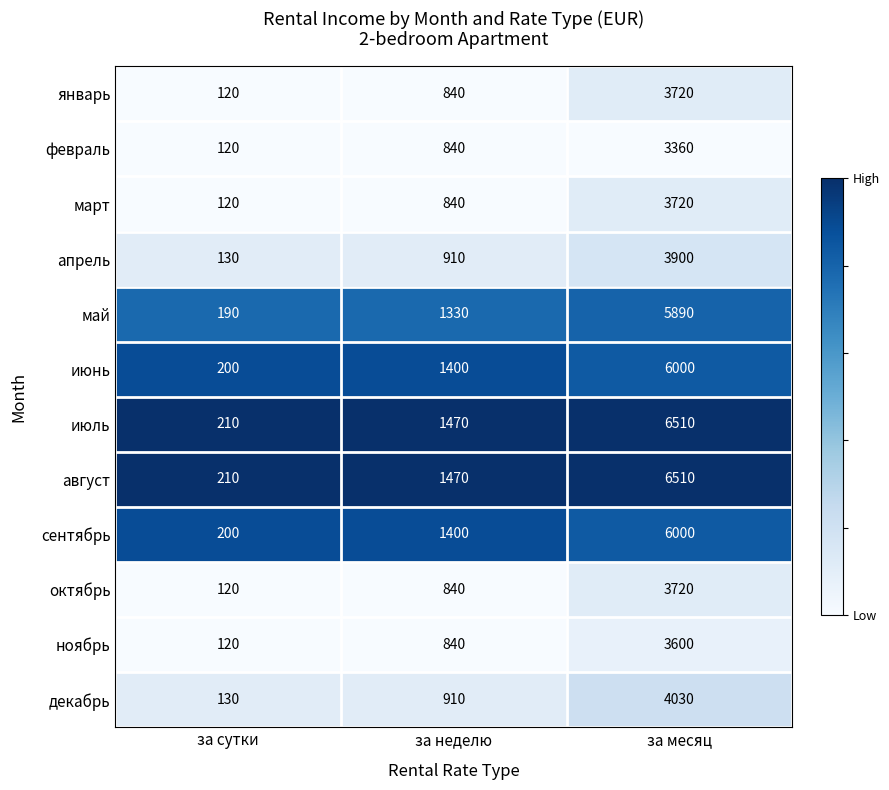

What is the spread (max minus min) of values at за сутки?

90